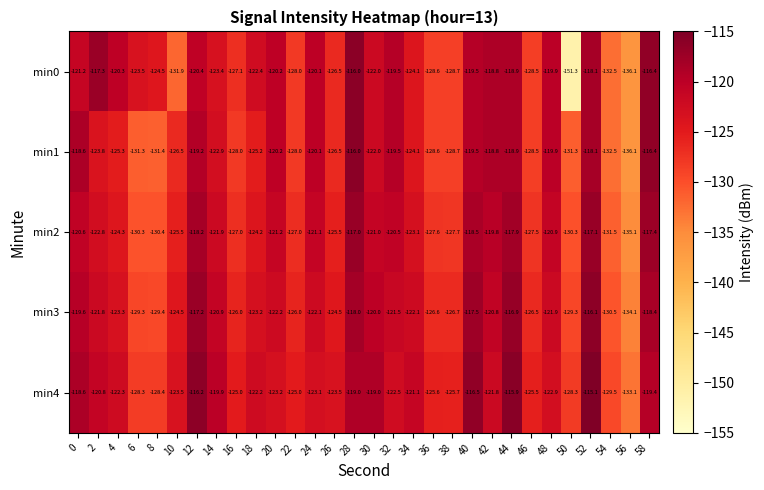

Is it true that min2 equals -121.0 at 30?

True